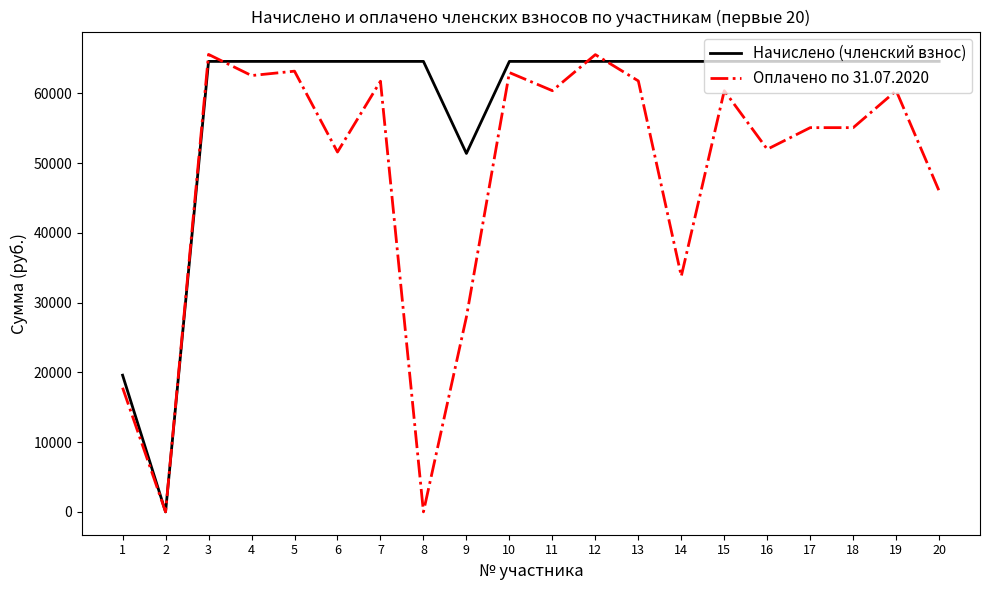

What is the sum of the Начислено (членский взнос) values at 18 and 4?

129200.0